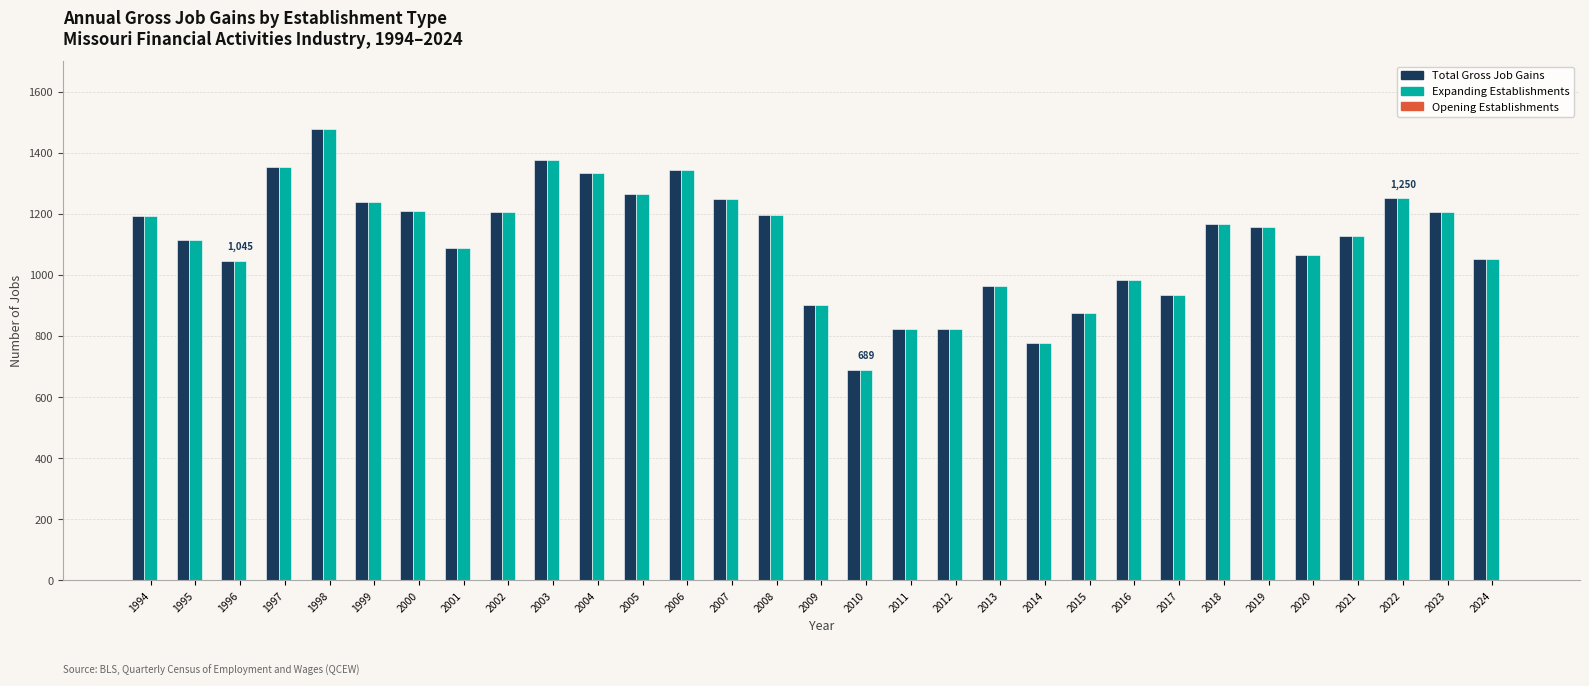

Is the value of Expanding Establishments at 1997 greater than the value of Total Gross Job Gains at 2024?

Yes